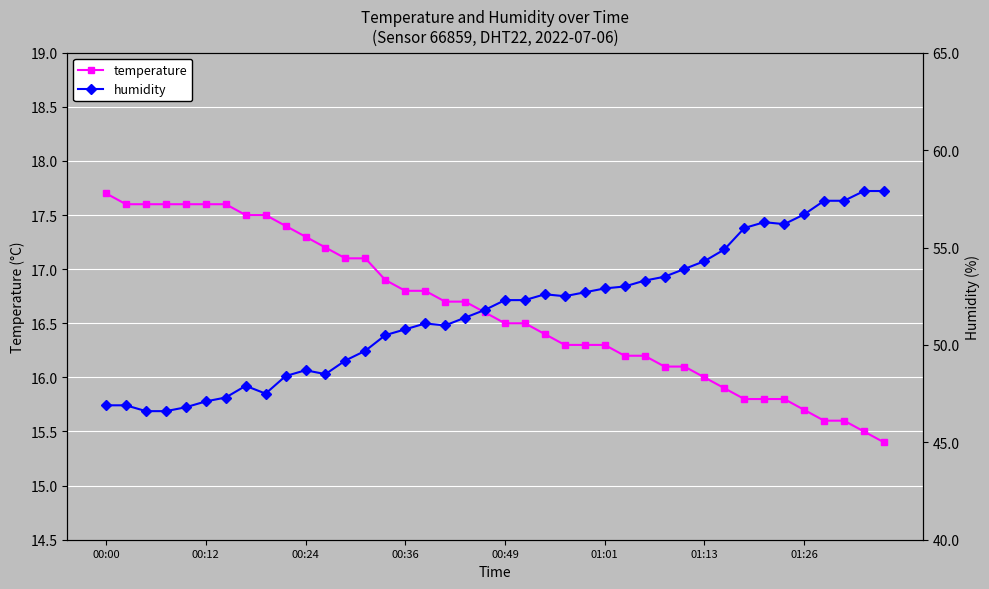

True or false: temperature and humidity intersect in this chart.

False